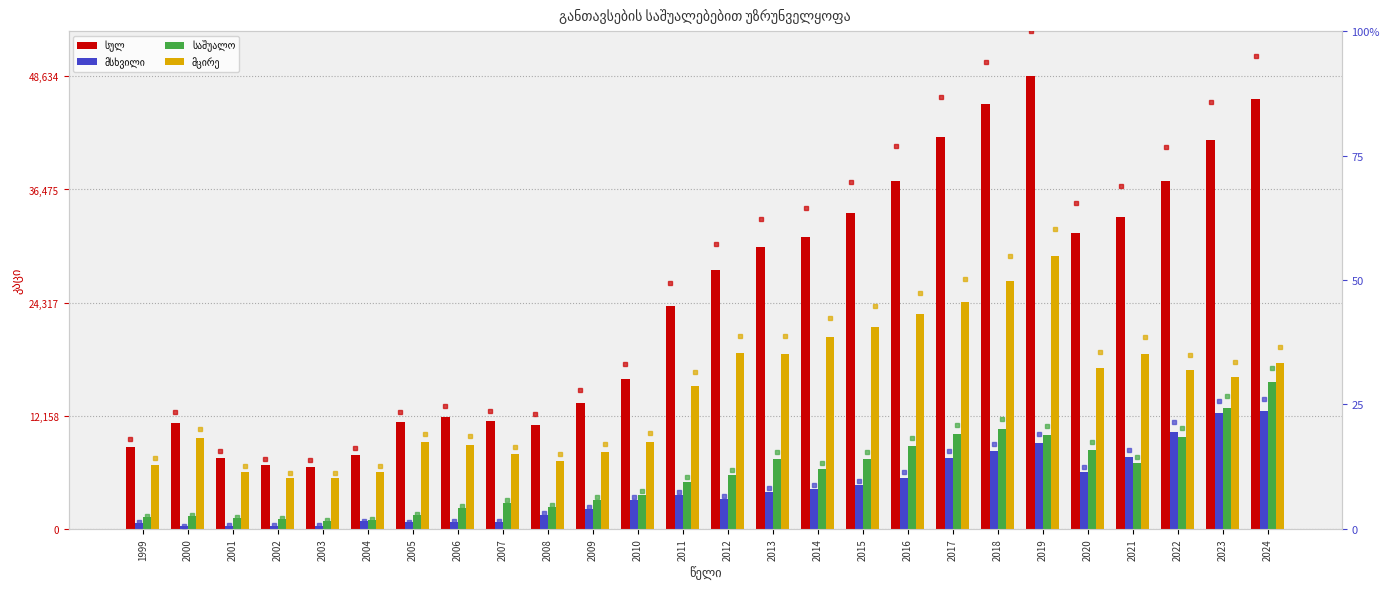

Rank the series at 2022 from highest to lowest value.

სულ, მცირე, მსხვილი, საშუალო